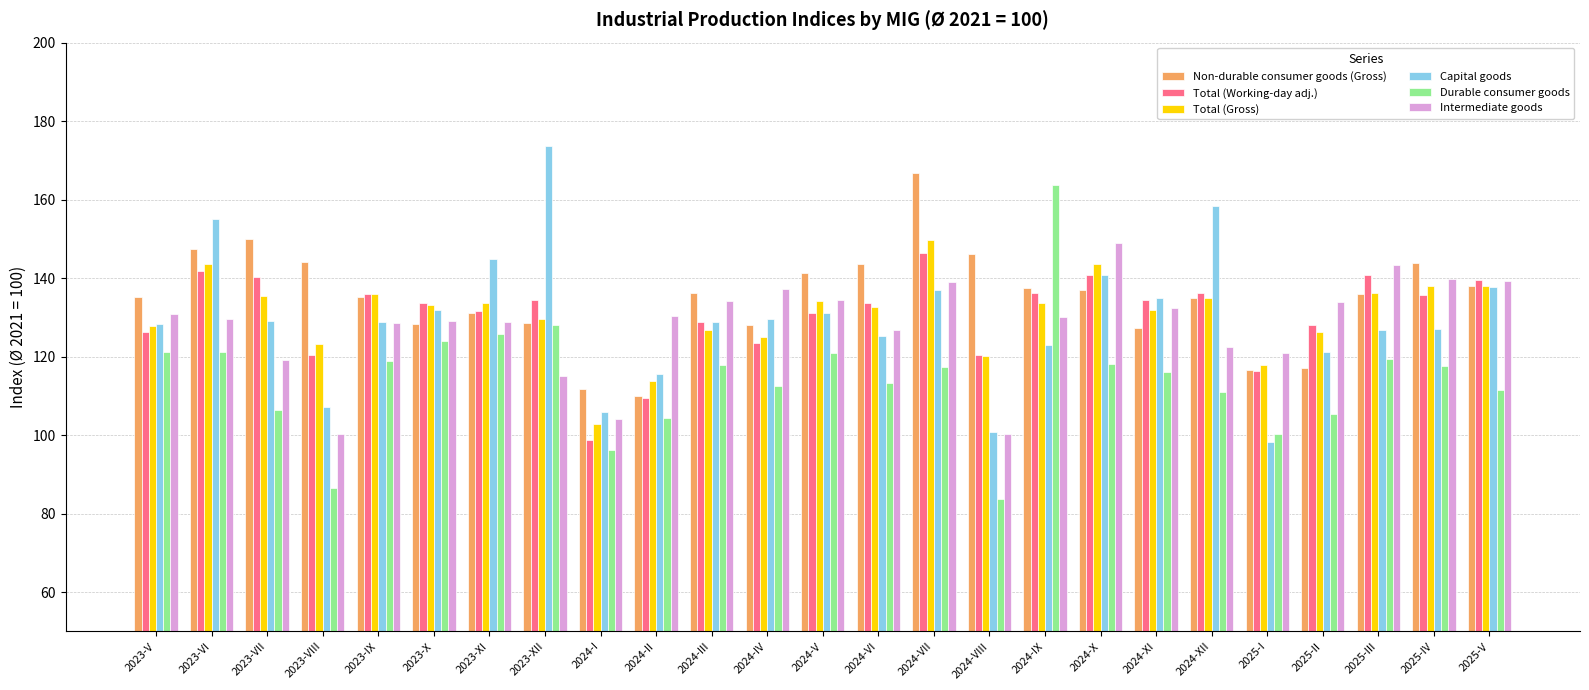

What is the total value across all series at 2024-VIII?

671.4